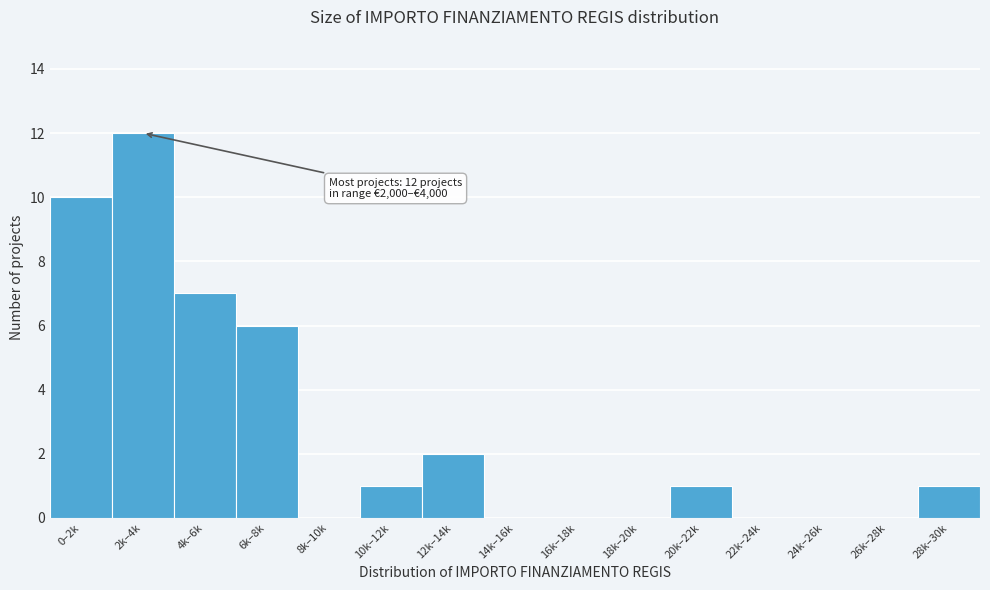

Reading right to left, what are all the values shown in this chart?

28k–30k=1	26k–28k=0	24k–26k=0	22k–24k=0	20k–22k=1	18k–20k=0	16k–18k=0	14k–16k=0	12k–14k=2	10k–12k=1	8k–10k=0	6k–8k=6	4k–6k=7	2k–4k=12	0–2k=10